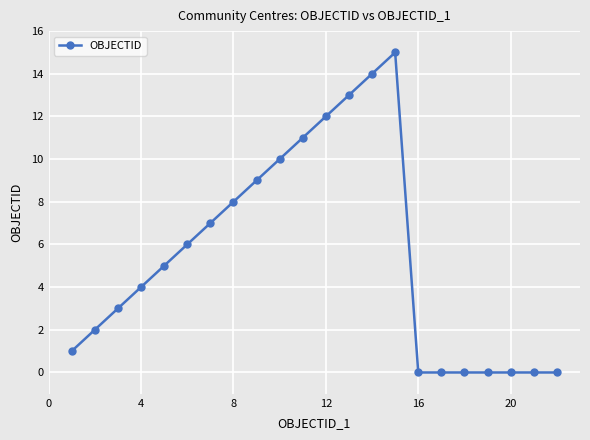

What is the maximum value shown in the chart?

15